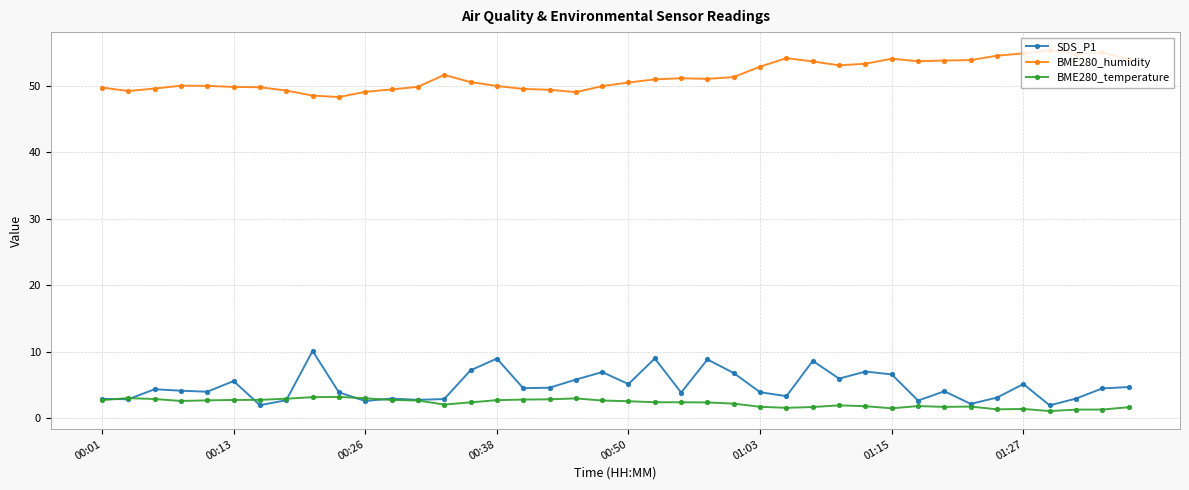

True or false: BME280_humidity has more than 0 points higher than both neighbors.

True